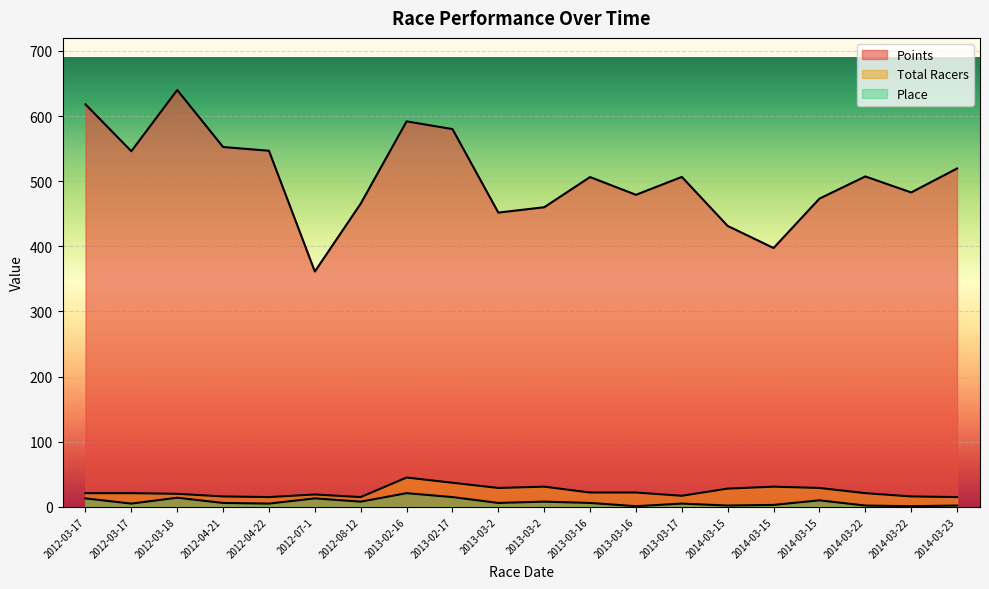

True or false: Points and Total Racers intersect in this chart.

False